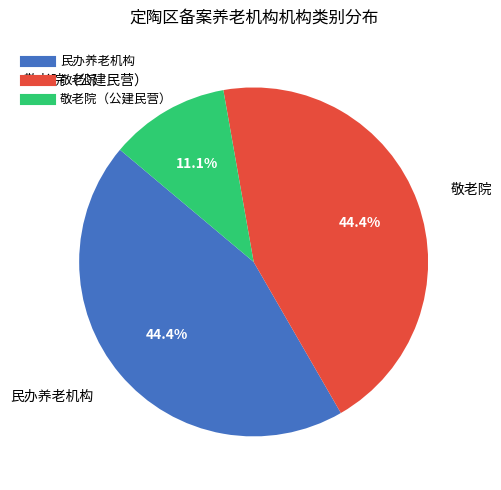

How many slices are in this pie chart?

3